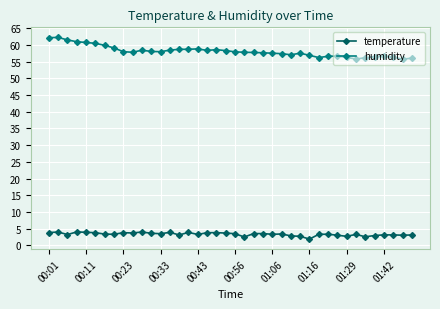

Which series has the largest range (max minus min)?

humidity